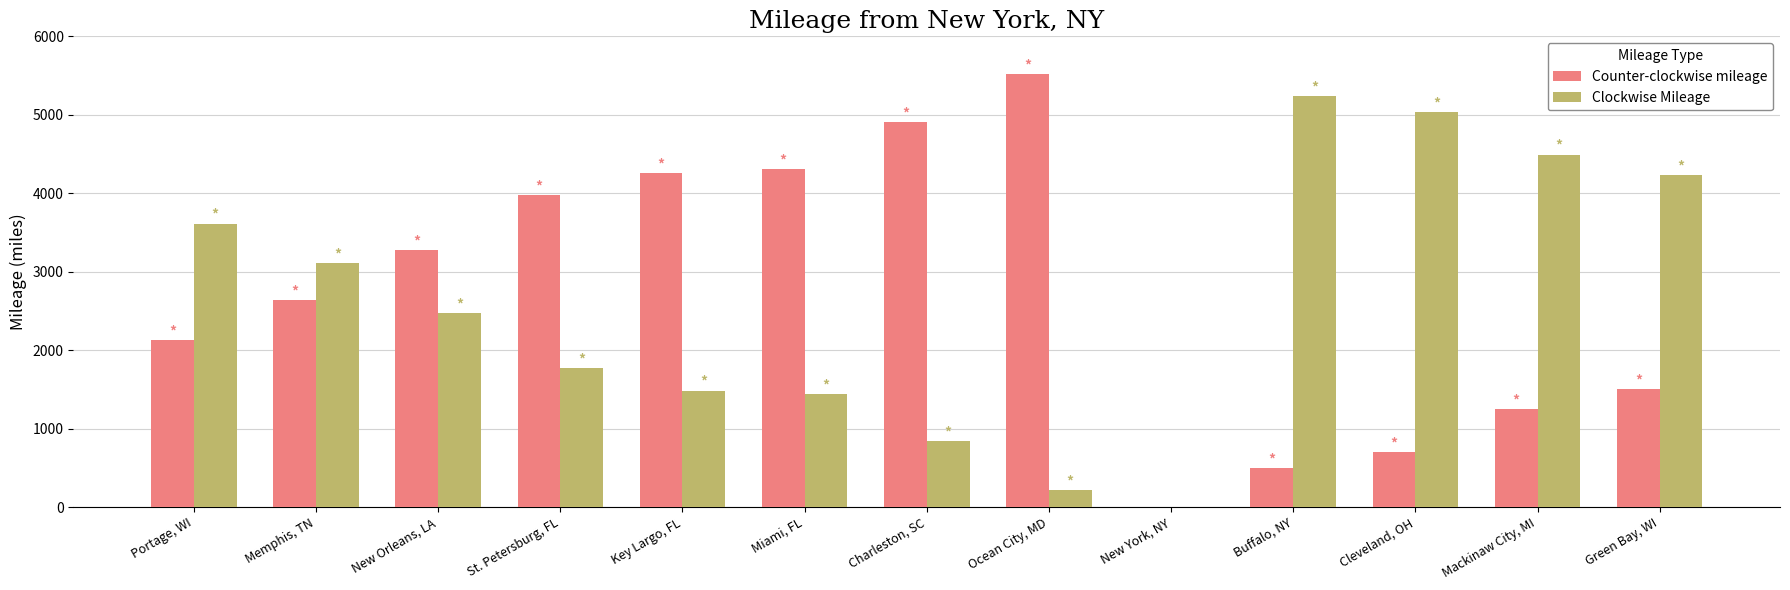

Are the bars horizontal?

No